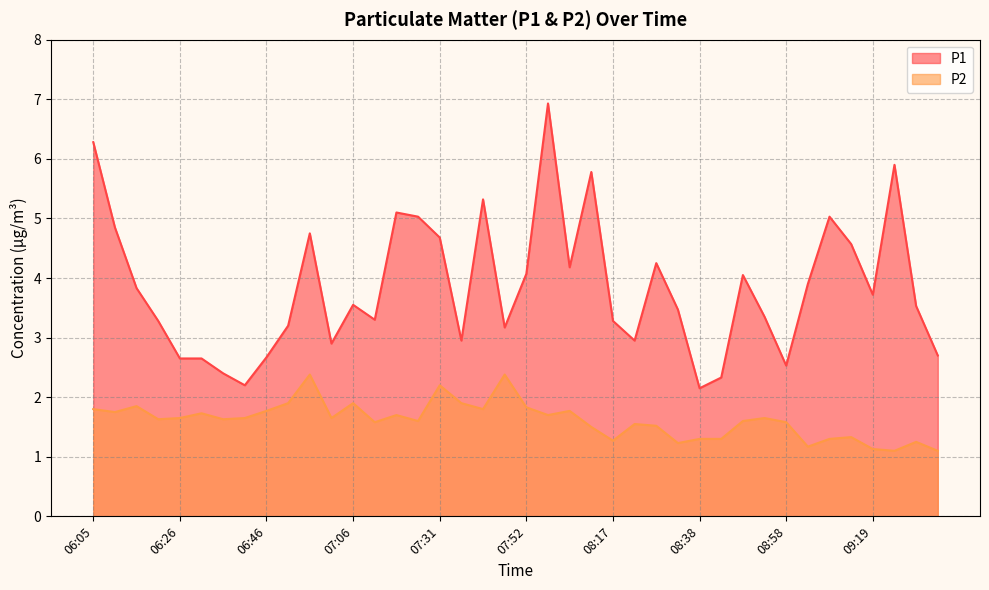

Is the value of P1 at 08:32 greater than the value of P2 at 06:20?

Yes